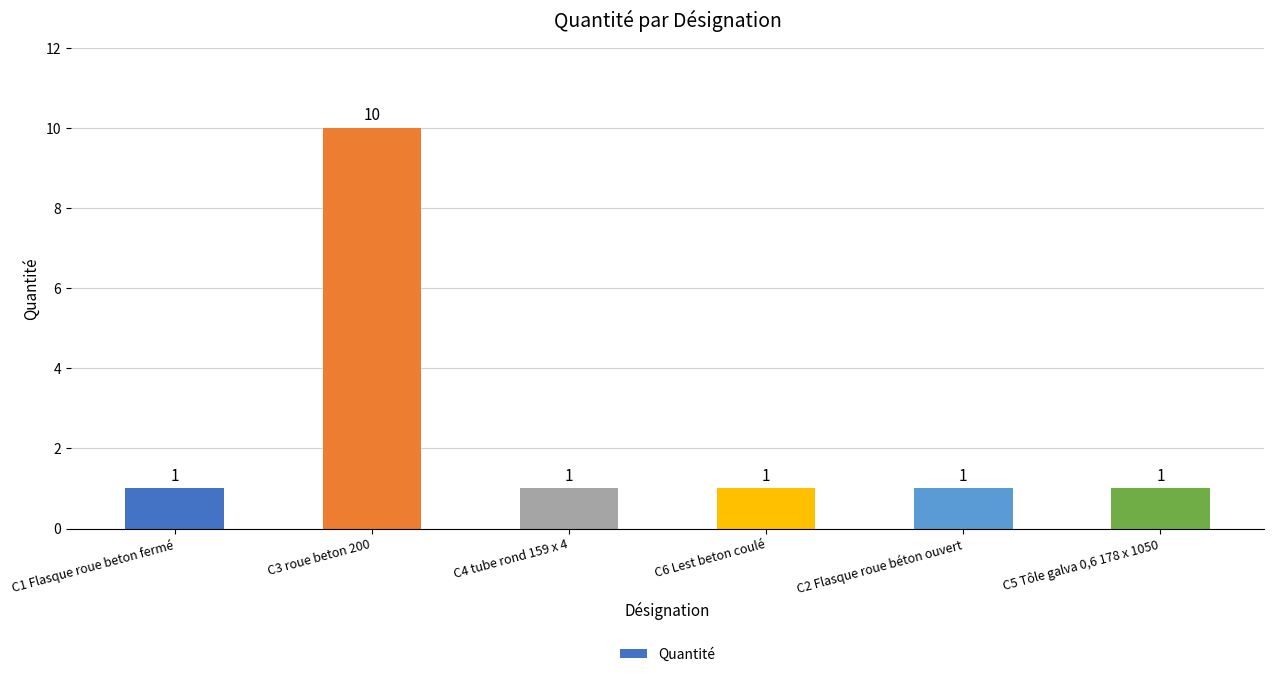

What position from the right is C2 Flasque roue béton ouvert?

2